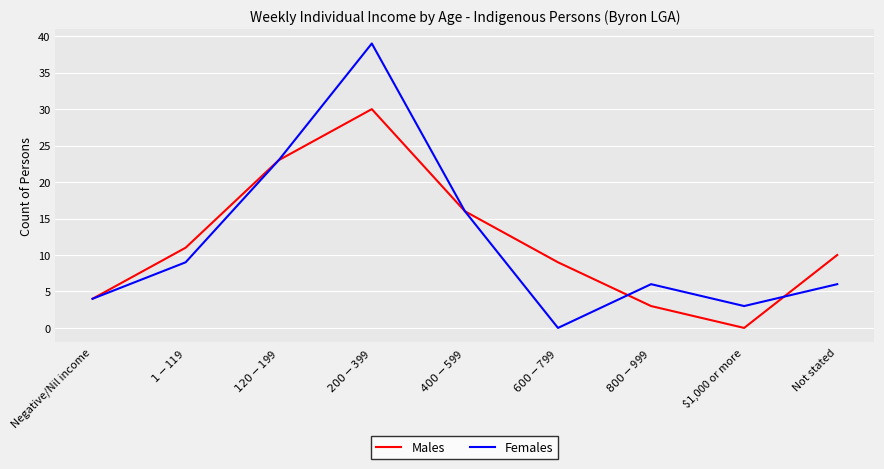

How many values in the Males series are below 10?

4